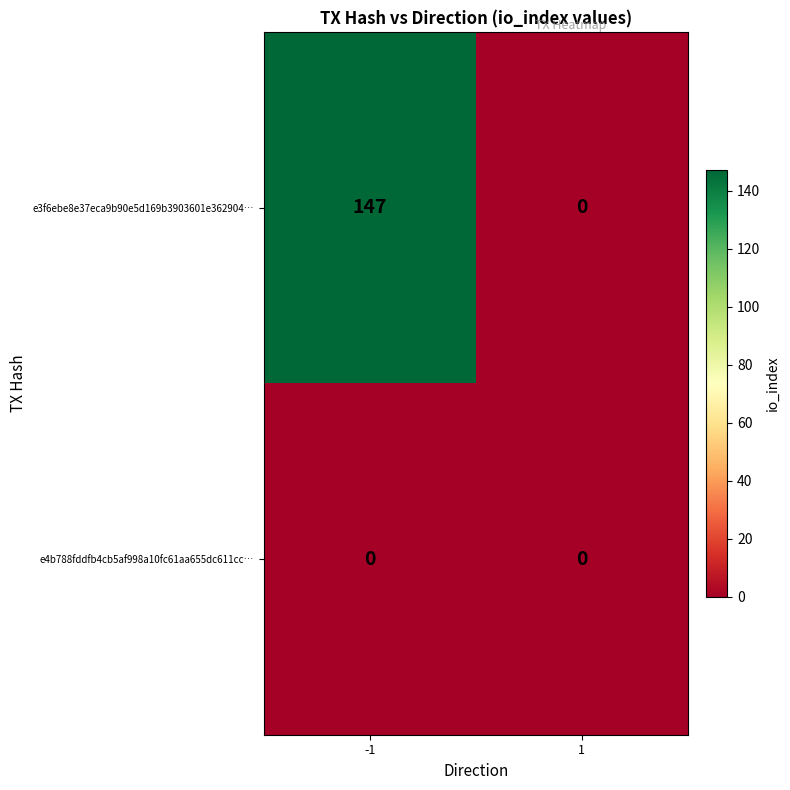

What is the highest value of the e3f6ebe8e37eca9b90e5d169b3903601e362904… series?

147